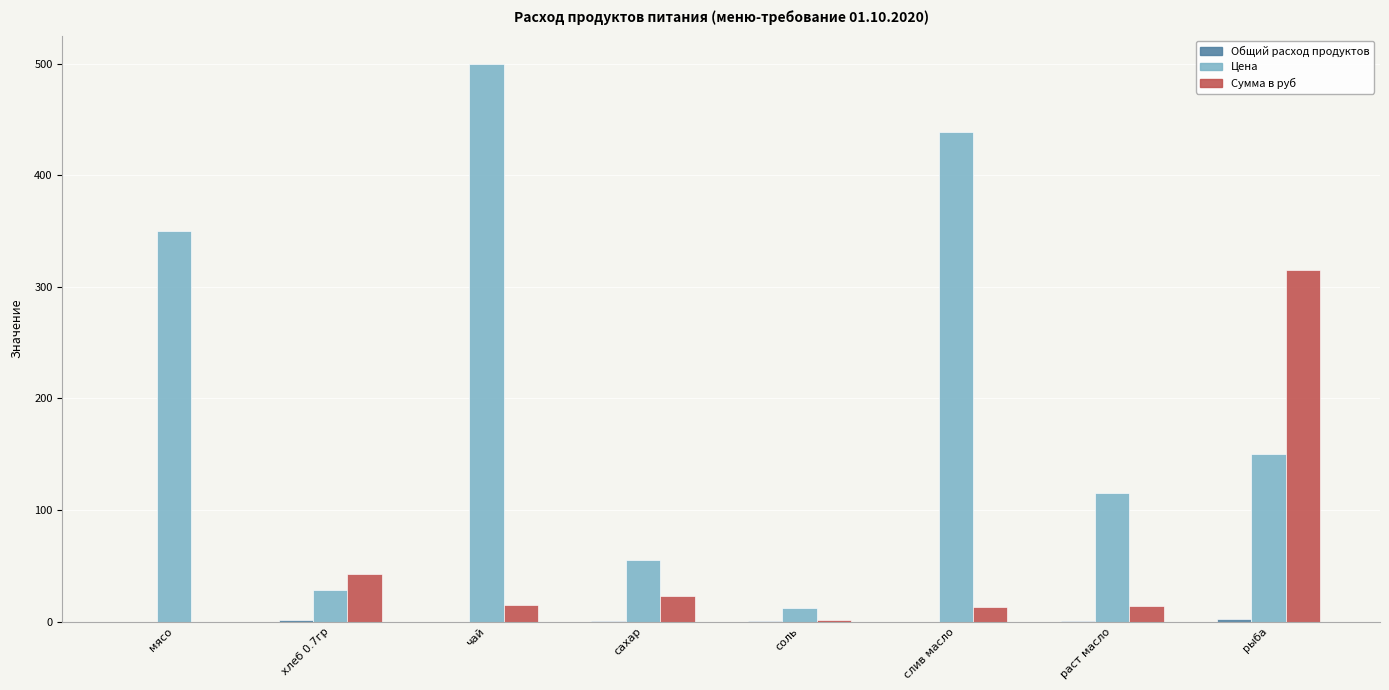

Which category has the highest value in the Сумма в руб series?

рыба